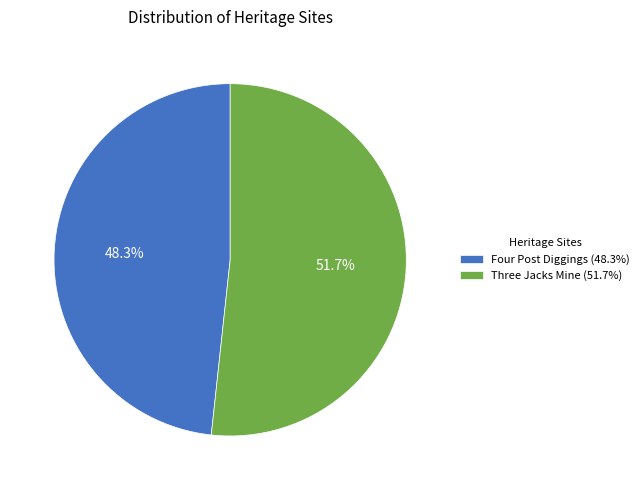

To the nearest percent, what percentage of the pie is Four Post Diggings?

48%